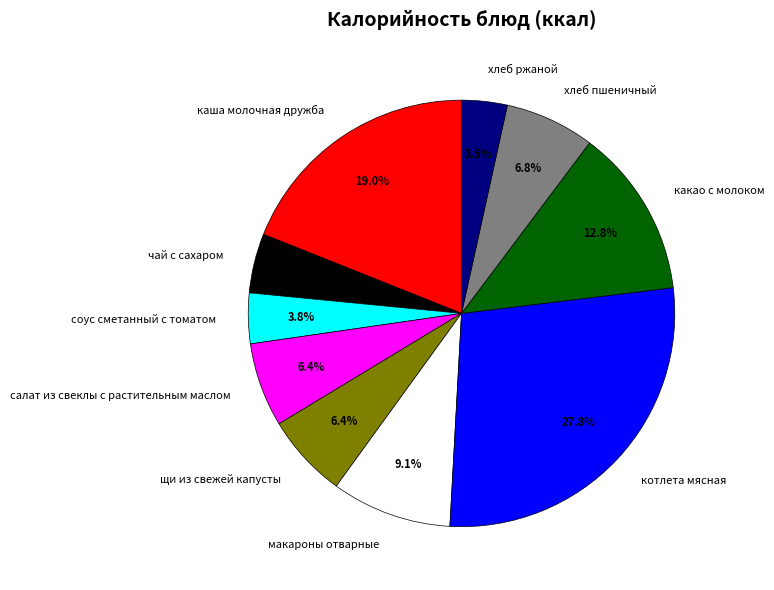

What is the largest slice in the pie chart?

котлета мясная